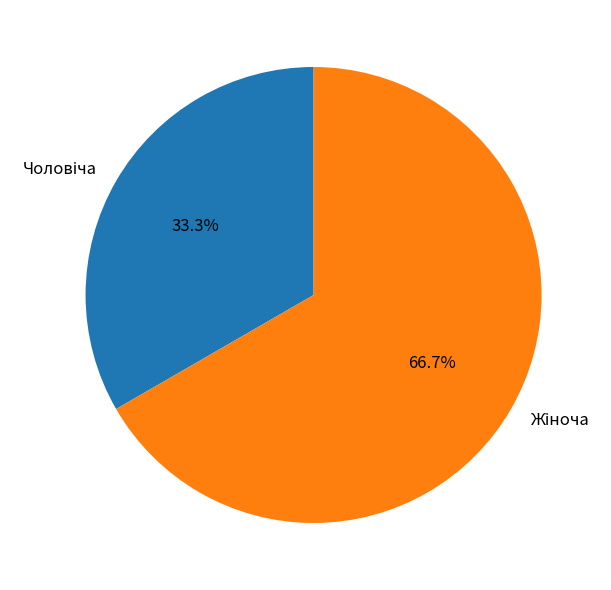

Is there a majority slice in this chart?

Yes